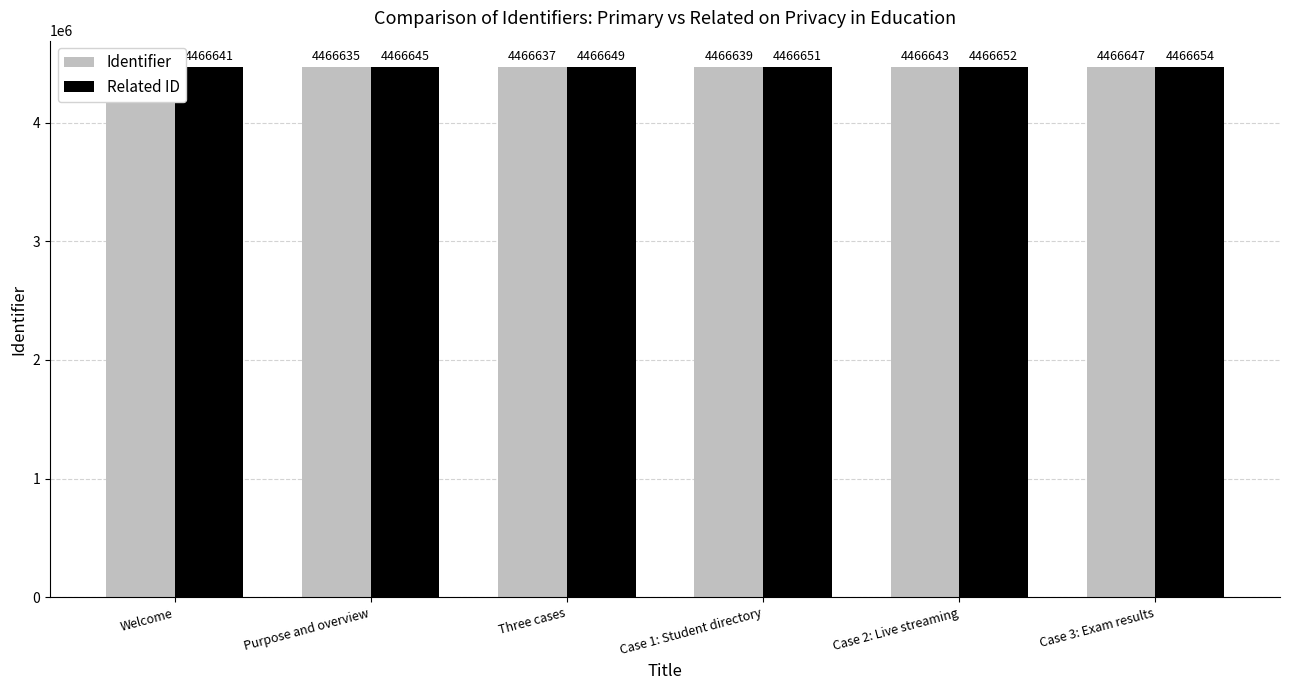

Rank the series by their average value, from highest to lowest.

Related ID, Identifier